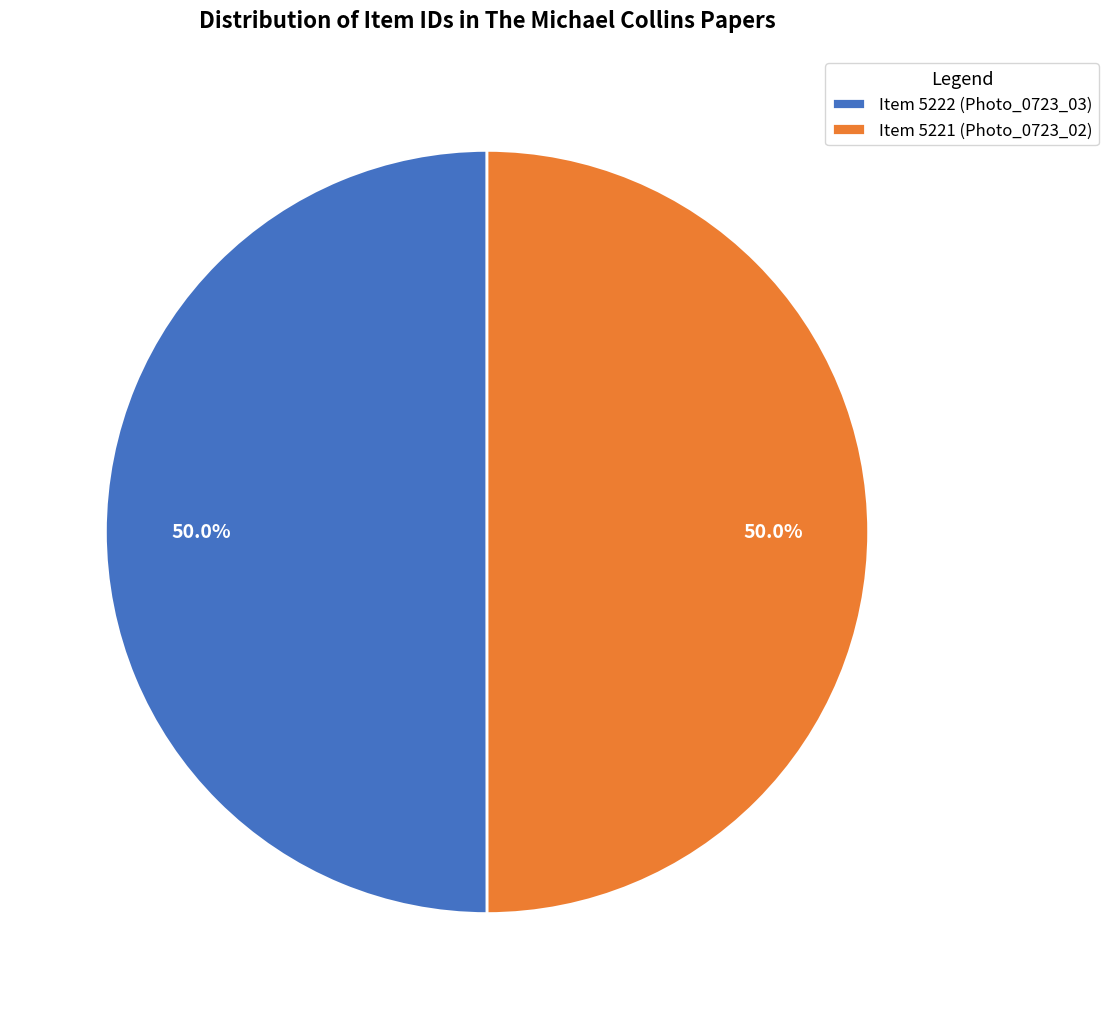

What percentage is NOT represented by Item 5222 (Photo_0723_03)?

50.0%